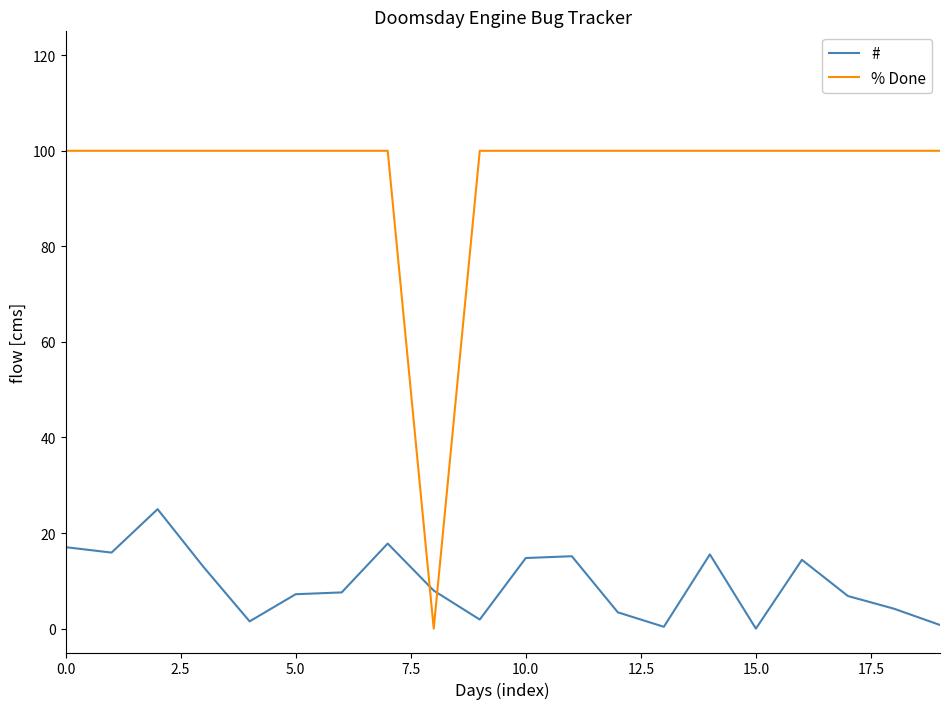

What is the difference between the maximum and minimum values in the % Done series?

100.0